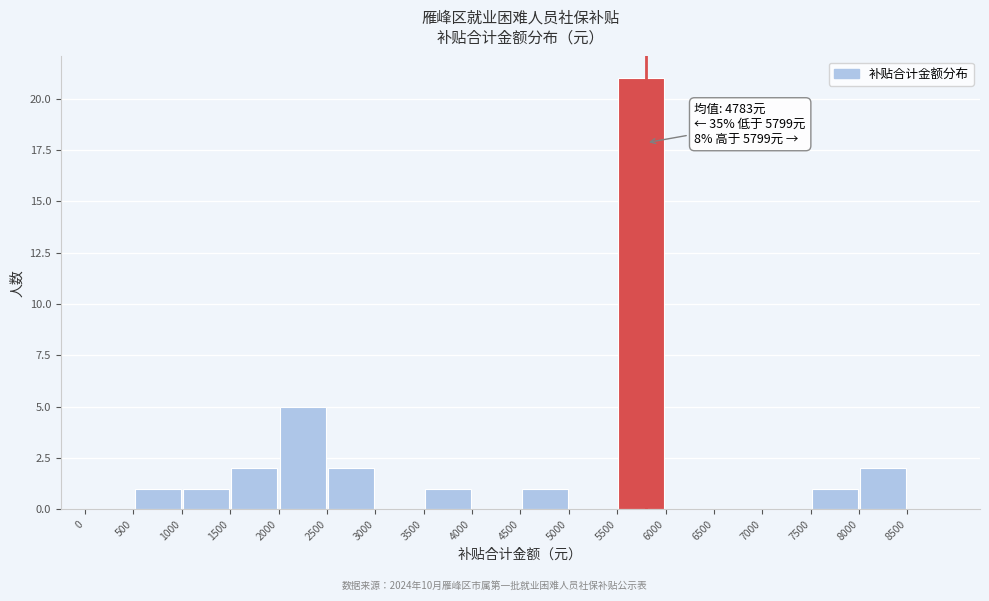

Over which range of the x-axis is the bar tallest?

5500 to 6000